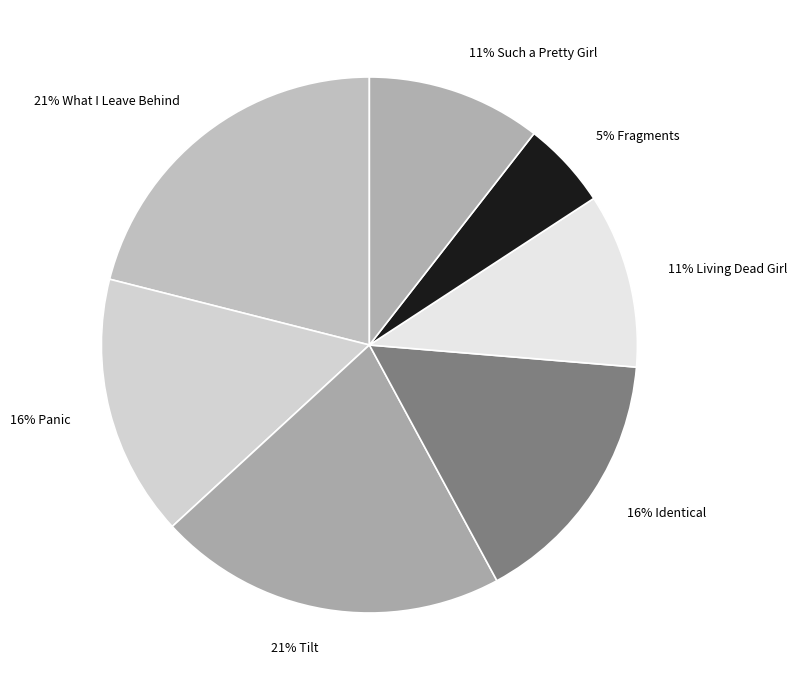

Rank the categories by value from highest to lowest.

What I Leave Behind, Tilt, Panic, Identical, Living Dead Girl, Such a Pretty Girl, Fragments